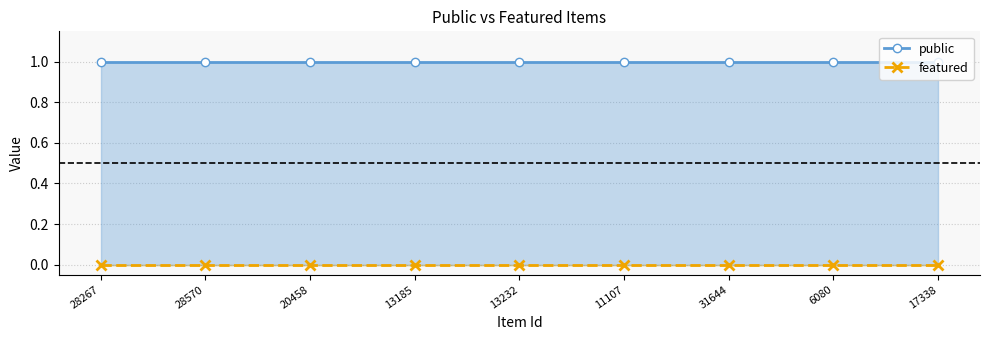

Rank the series by their maximum value, from highest to lowest.

public, featured